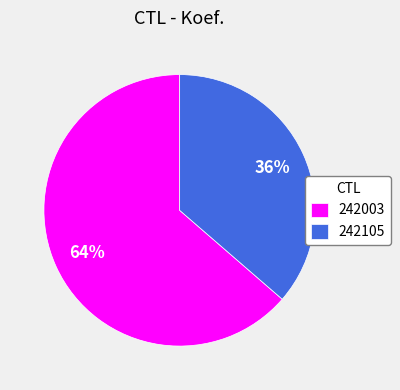

To the nearest percent, what percentage of the pie is 242105?

36%